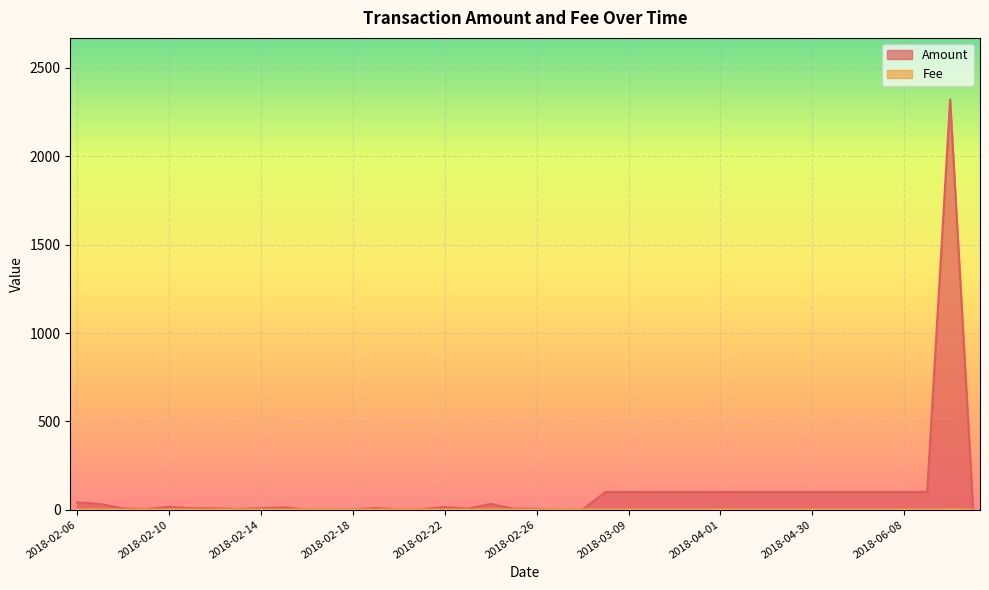

What is the maximum value for Fee?

1.9